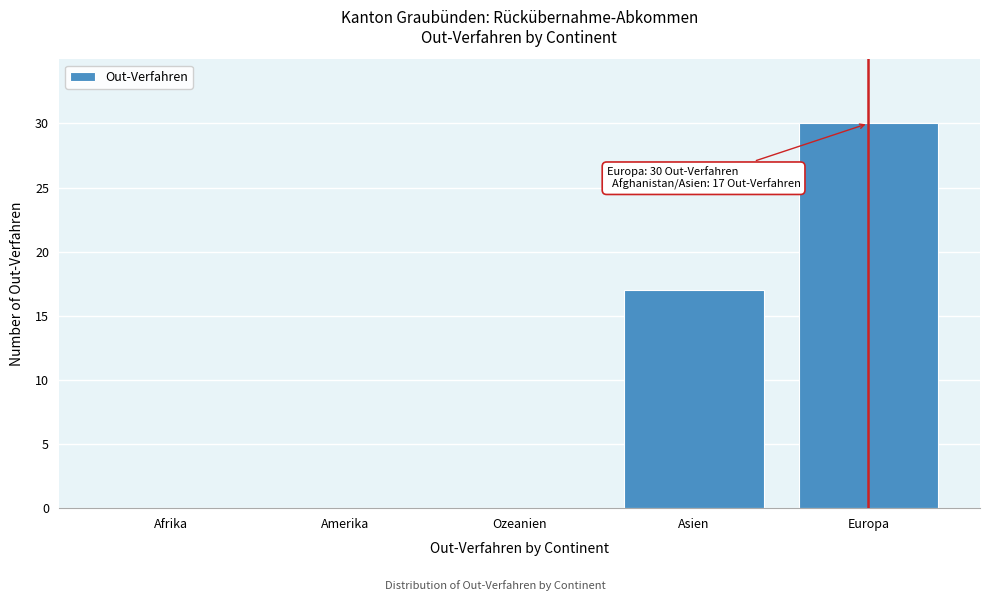

Reading right to left, list all the values displayed in this chart.

Europa=30	Asien=17	Ozeanien=0	Amerika=0	Afrika=0